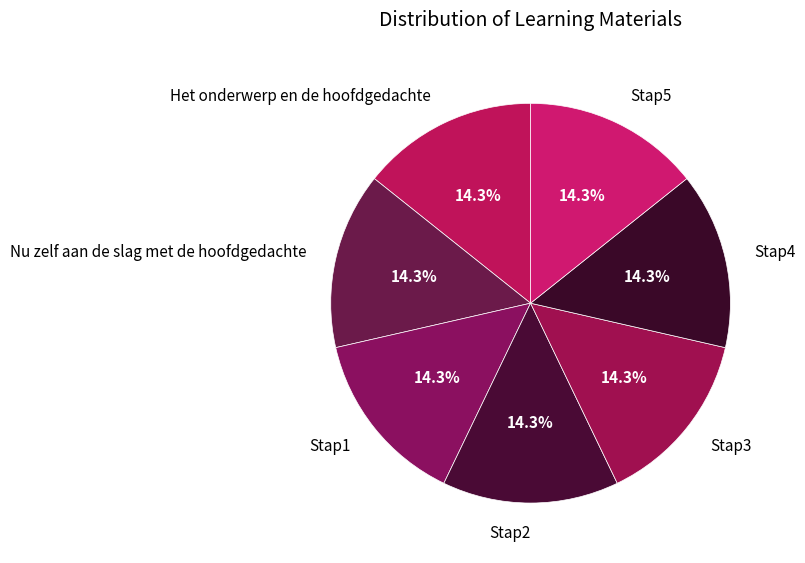

To the nearest percent, what percentage of the pie is Het onderwerp en de hoofdgedachte?

14%